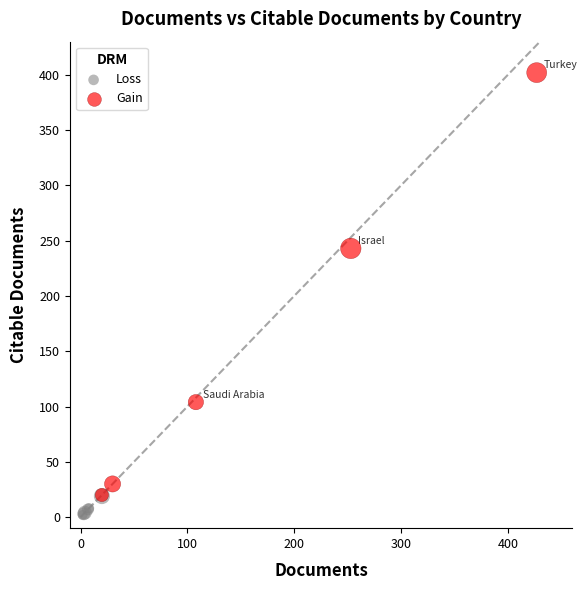

Which series reaches the maximum Y coordinate?

Gain